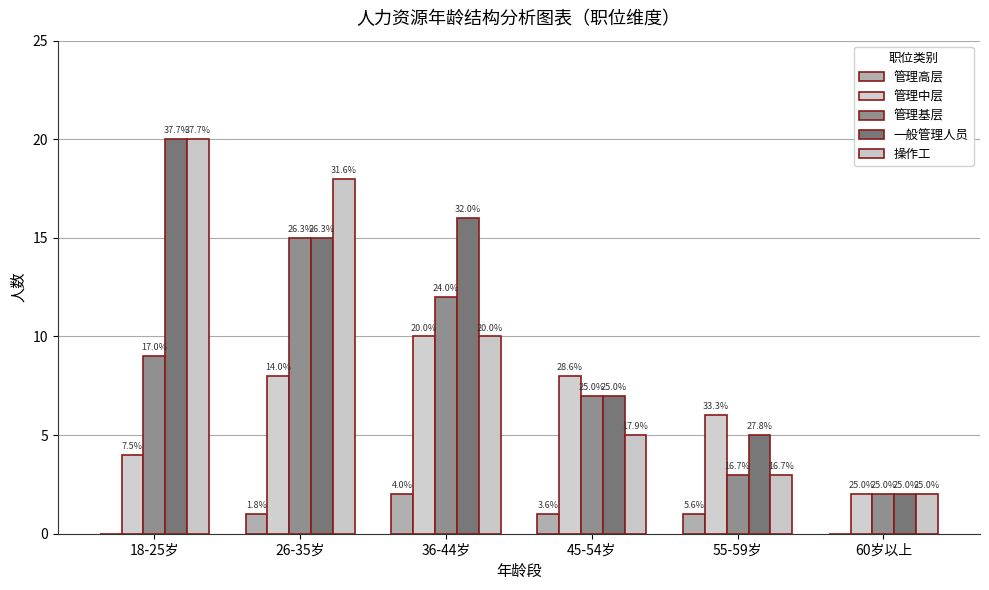

At which label does 管理高层 reach its peak?

36-44岁